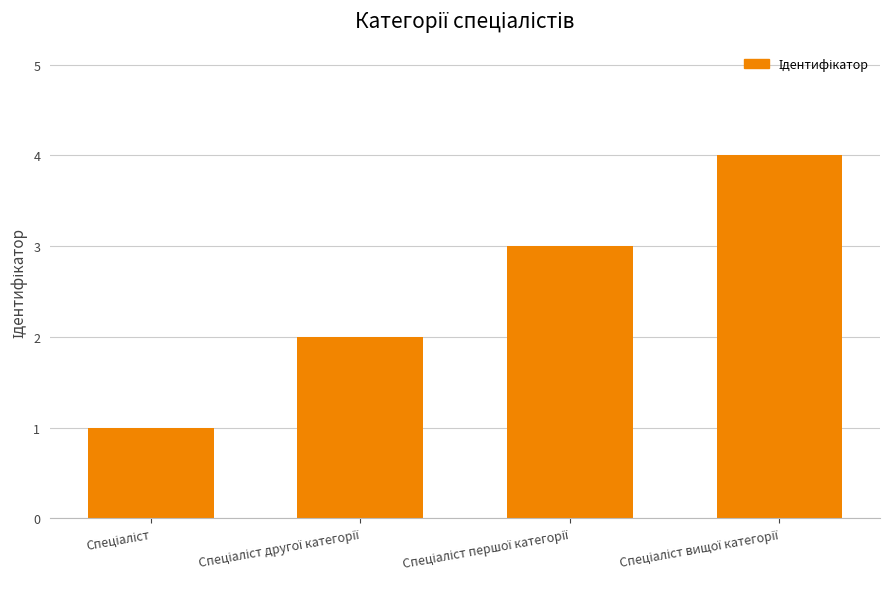

What is the difference between the maximum and minimum values?

3